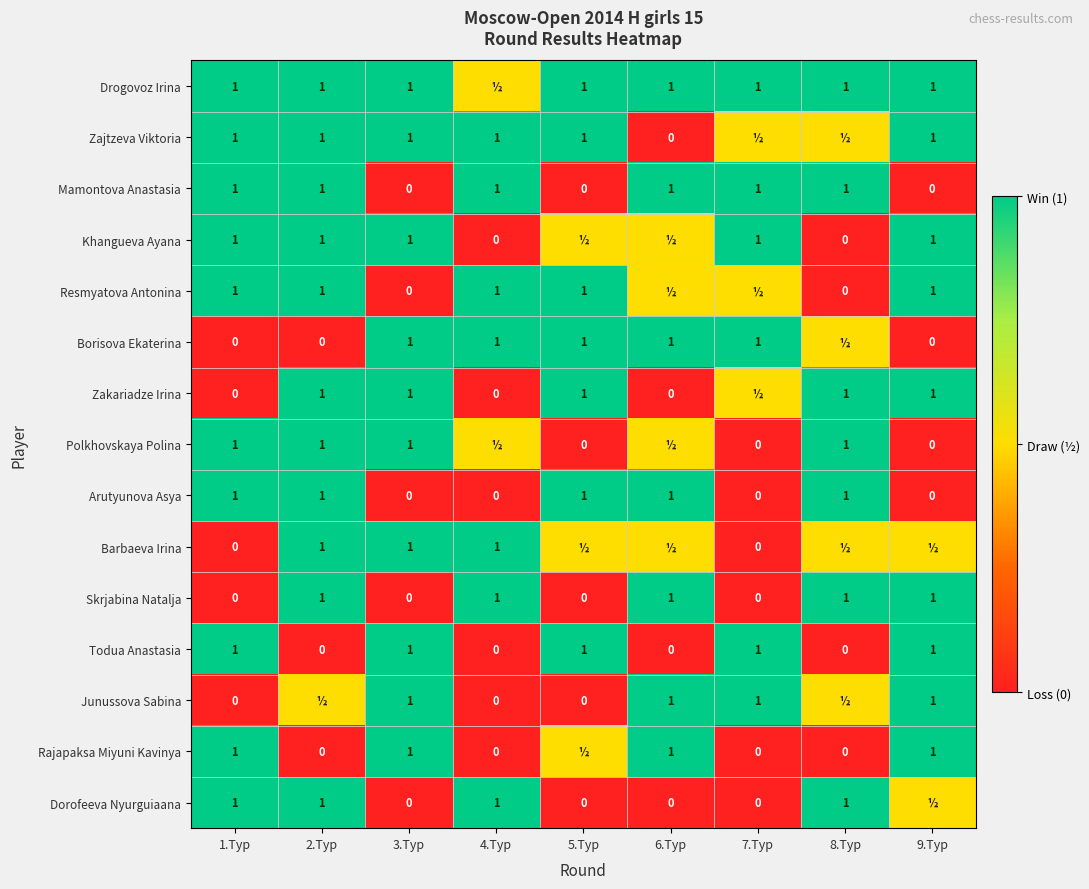

What is the difference between the highest and lowest values at 1.Тур?

1.0